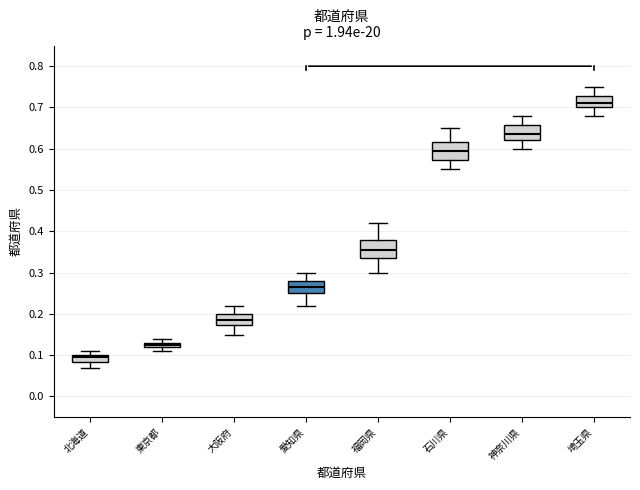

Which box's median line is the highest?

埼玉県